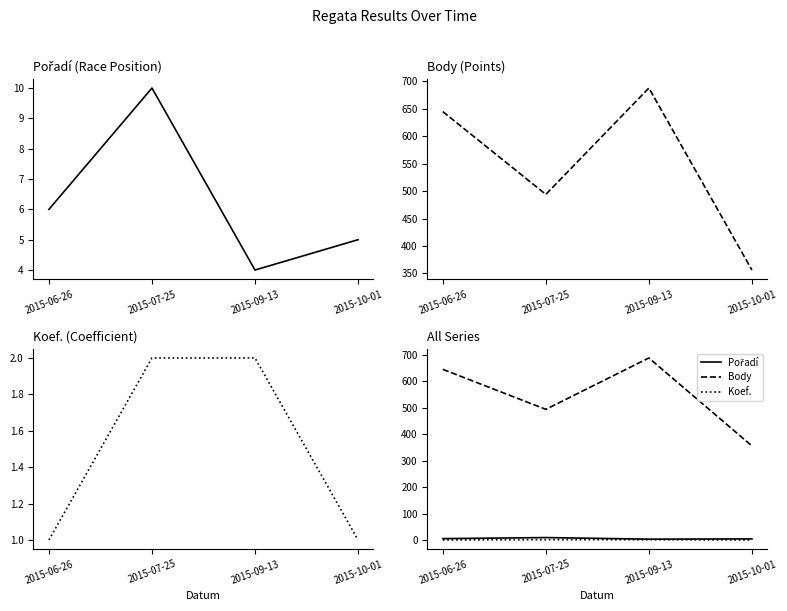

What is the difference between the Koef. values at 2015-09-13 and 2015-10-01?

1